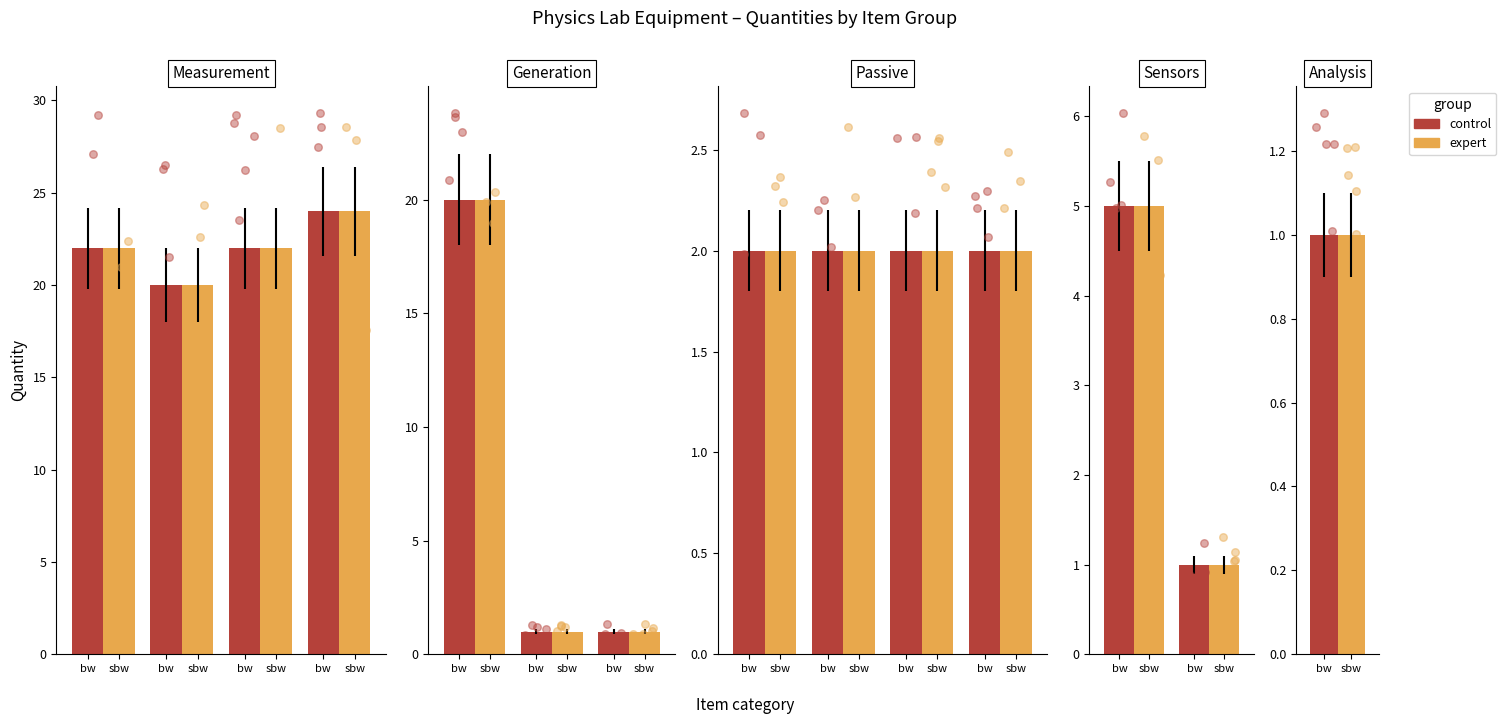

At which category is the sum across all series the highest?

bw